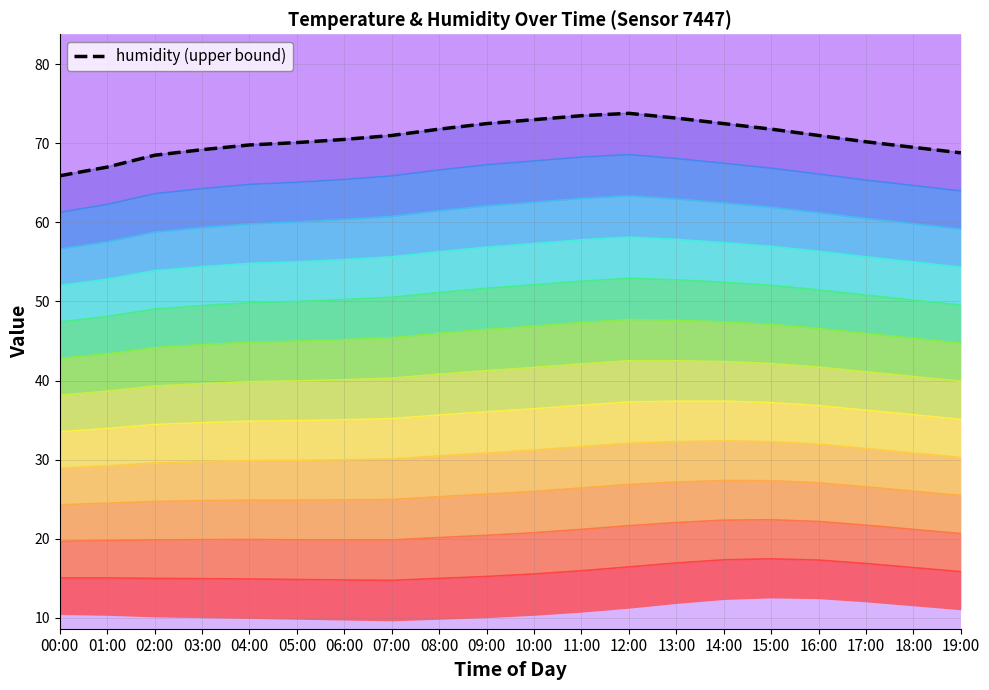

The value at 00:00 is 65.9. True or false?

True